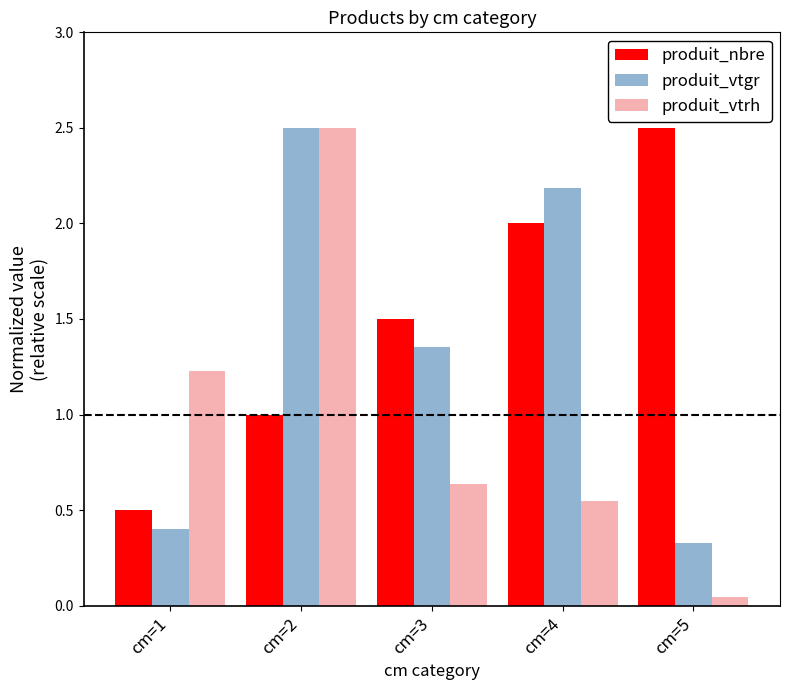

What are all the series names shown in the legend?

produit_nbre, produit_vtgr, produit_vtrh